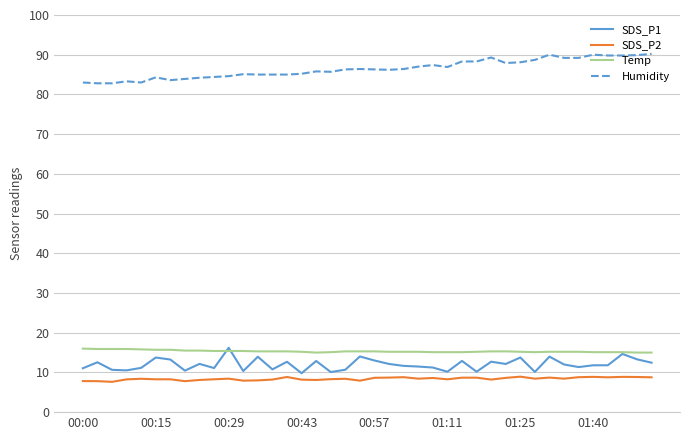

What is the smallest value displayed?

7.6